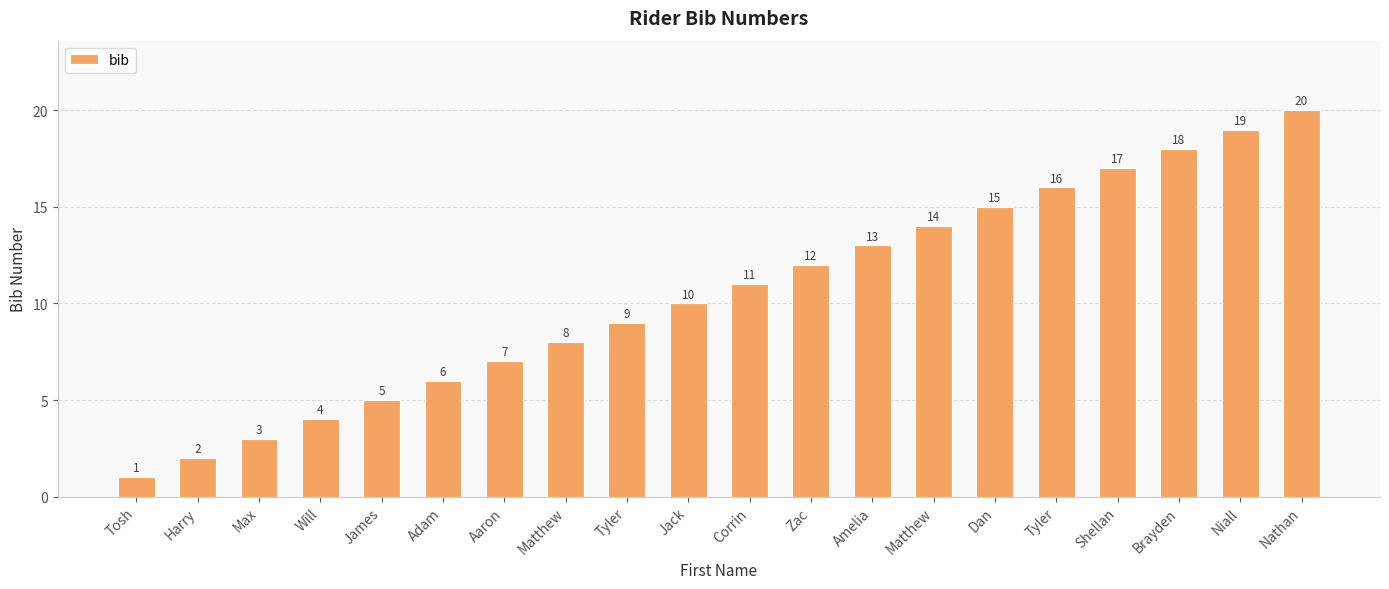

What is the change in value from Amelia to Tyler?

+3